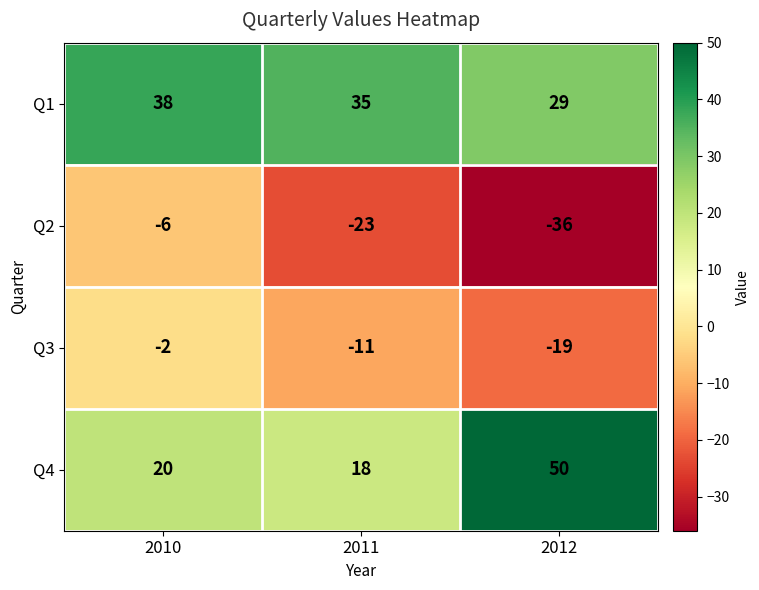

Count the number of categories in the chart.

3